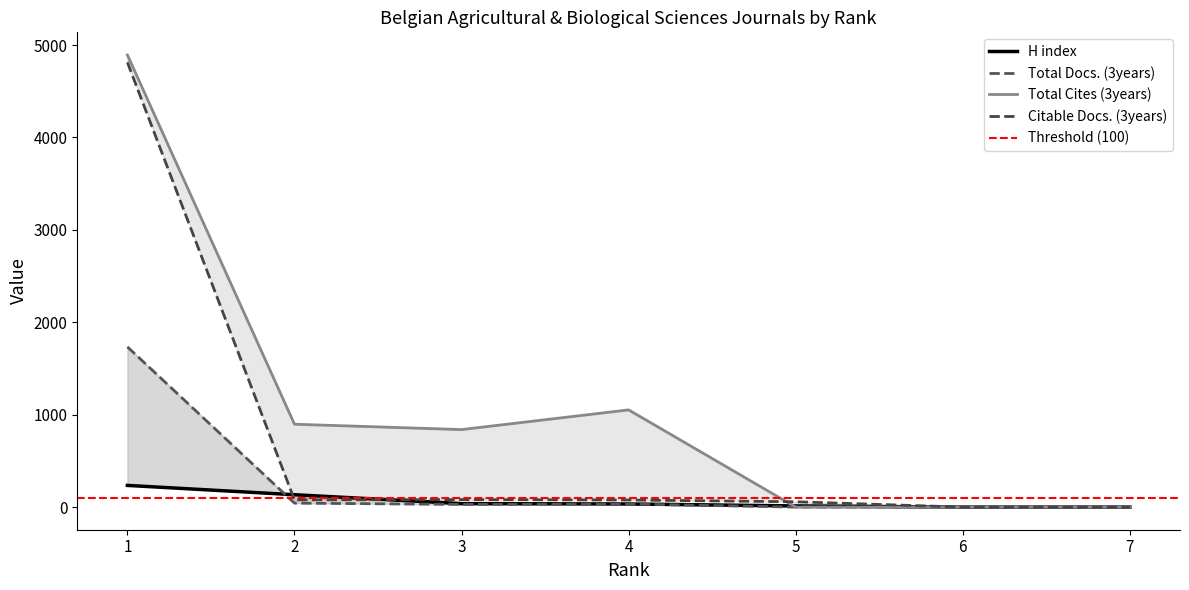

What is the difference between the maximum and minimum values in the H index series?

235